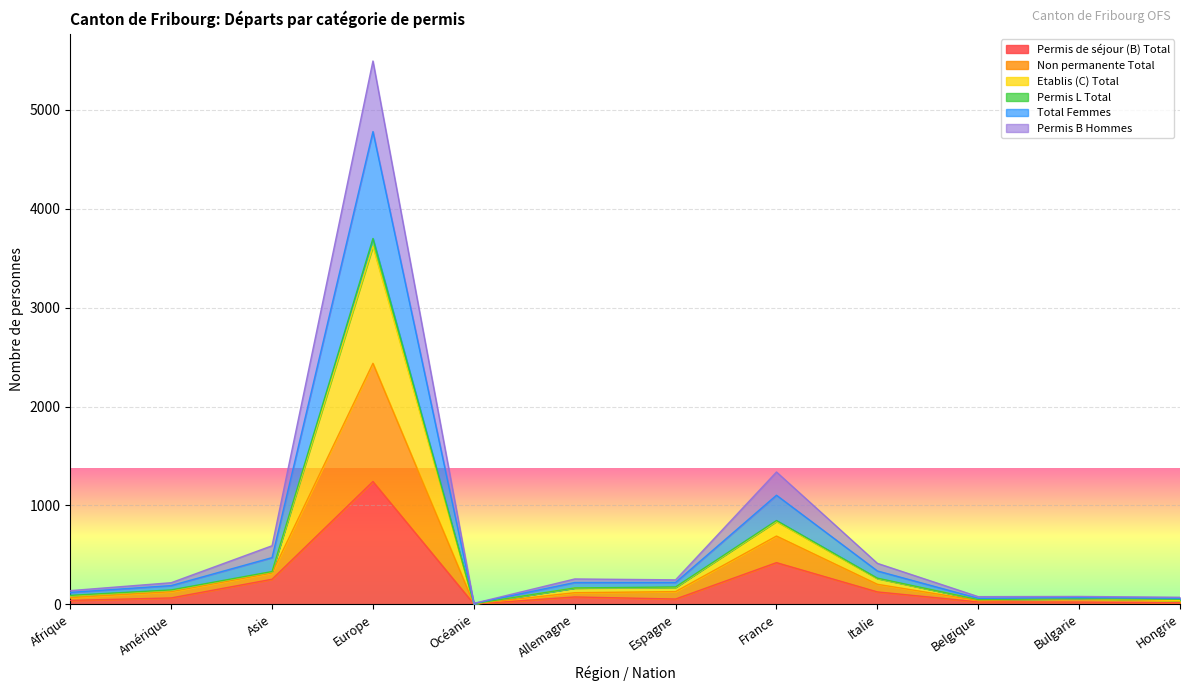

At which label does Permis de séjour (B) Total reach its peak?

Europe